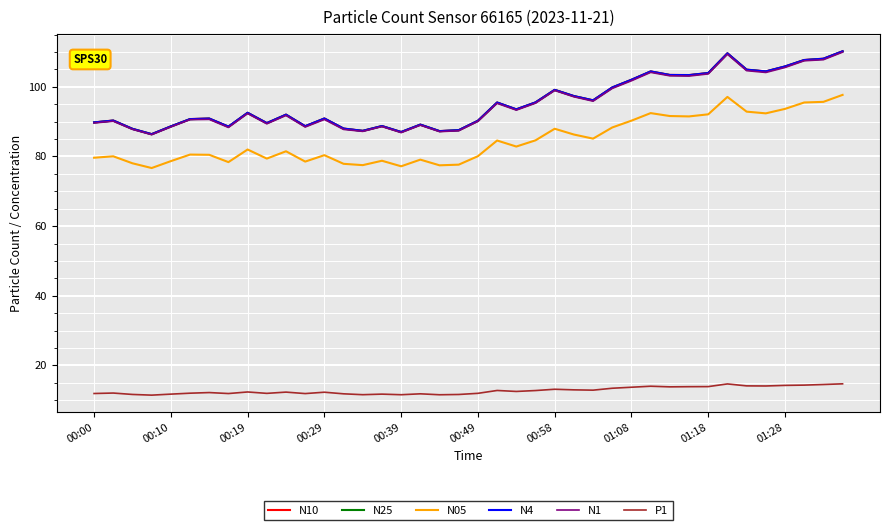

What is the minimum value shown in the chart?

11.5